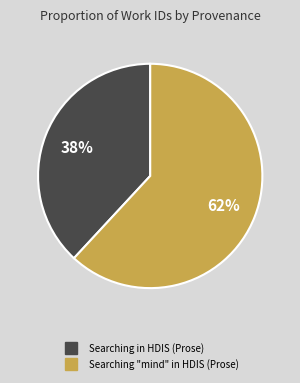

To the nearest percent, what is the combined percentage of Searching "mind" in HDIS (Prose) and Searching in HDIS (Prose)?

100%